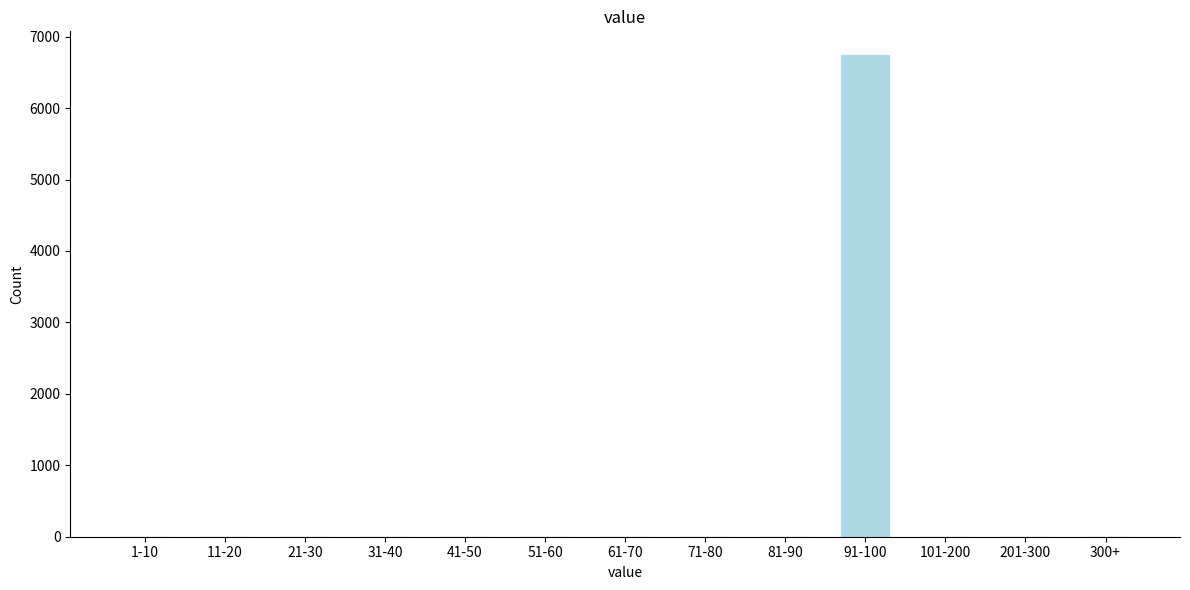

Reading left to right, list all the values displayed in this chart.

1-10=0	11-20=0	21-30=0	31-40=0	41-50=0	51-60=0	61-70=0	71-80=0	81-90=0	91-100=6738	101-200=0	201-300=0	300+=0